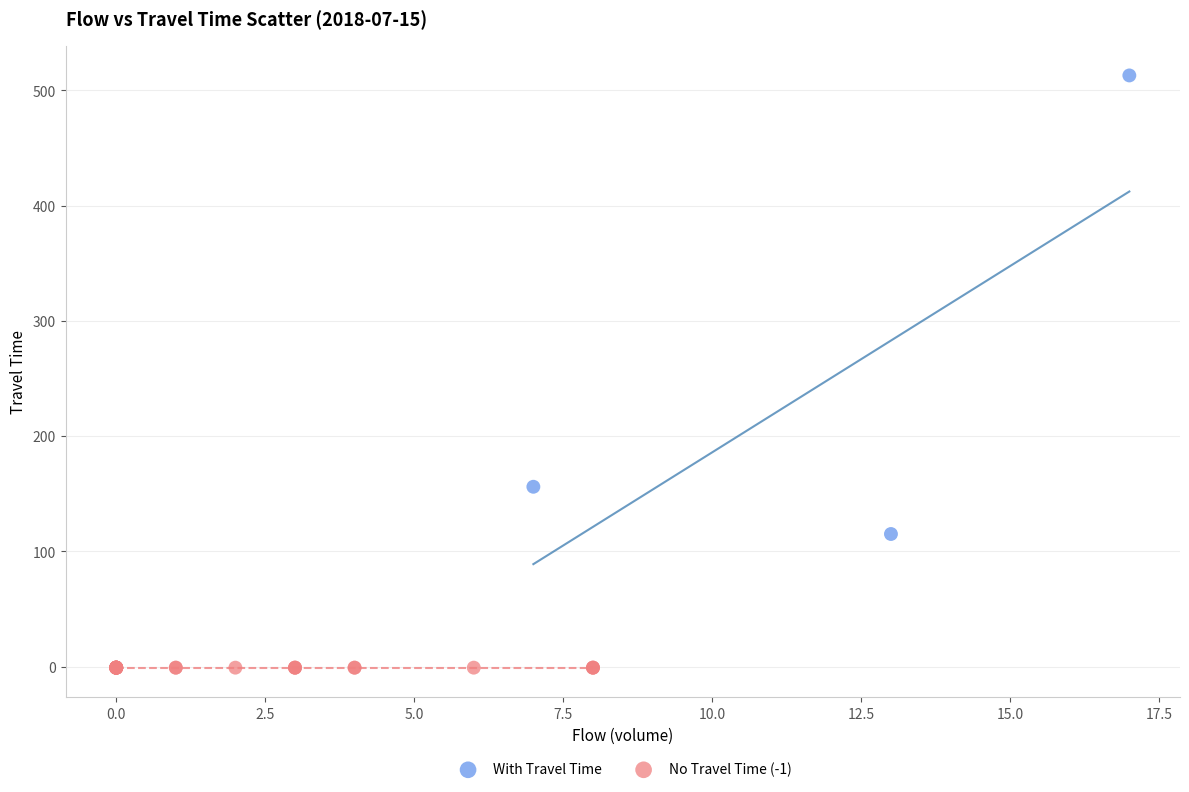

Which series contains the lowest Y value?

No Travel Time (-1)